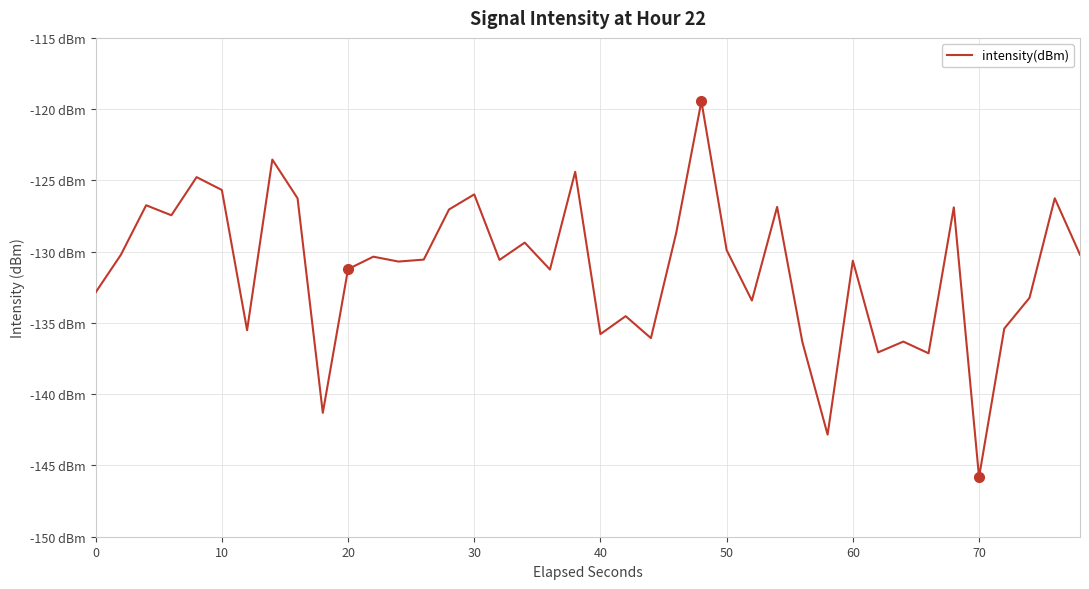

Does the chart display data point markers on the line(s)?

No